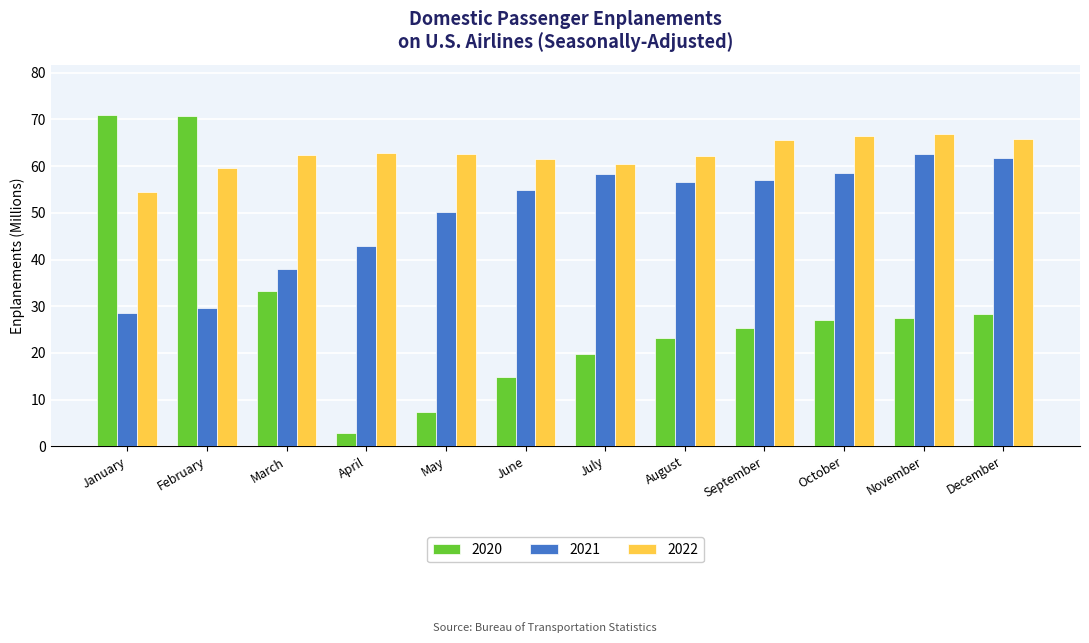

What is the difference between the highest and lowest values at August?

39.1